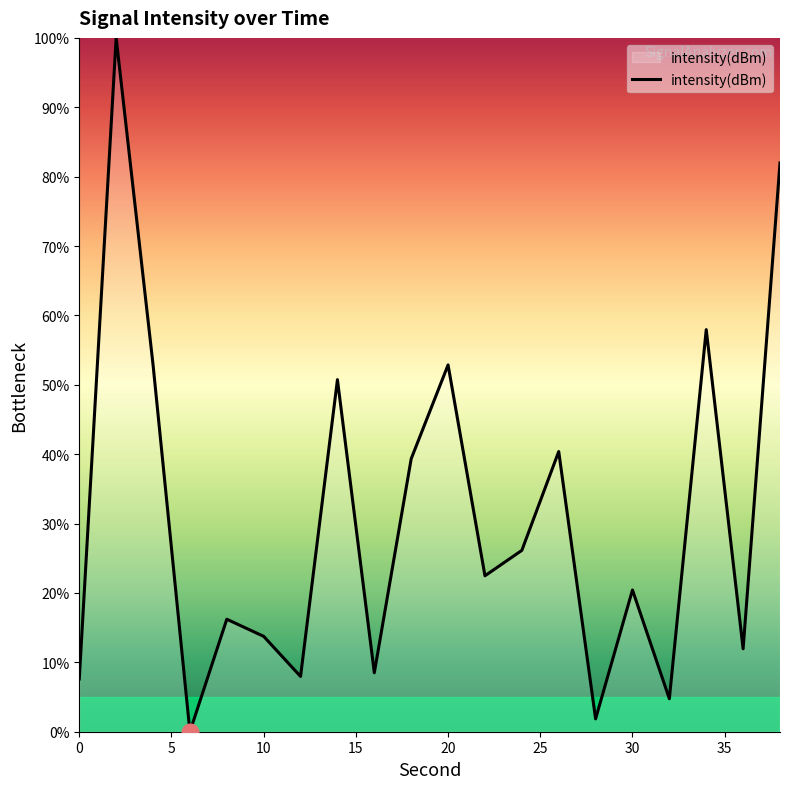

Is it true that the value at 0 is 3.3?

False